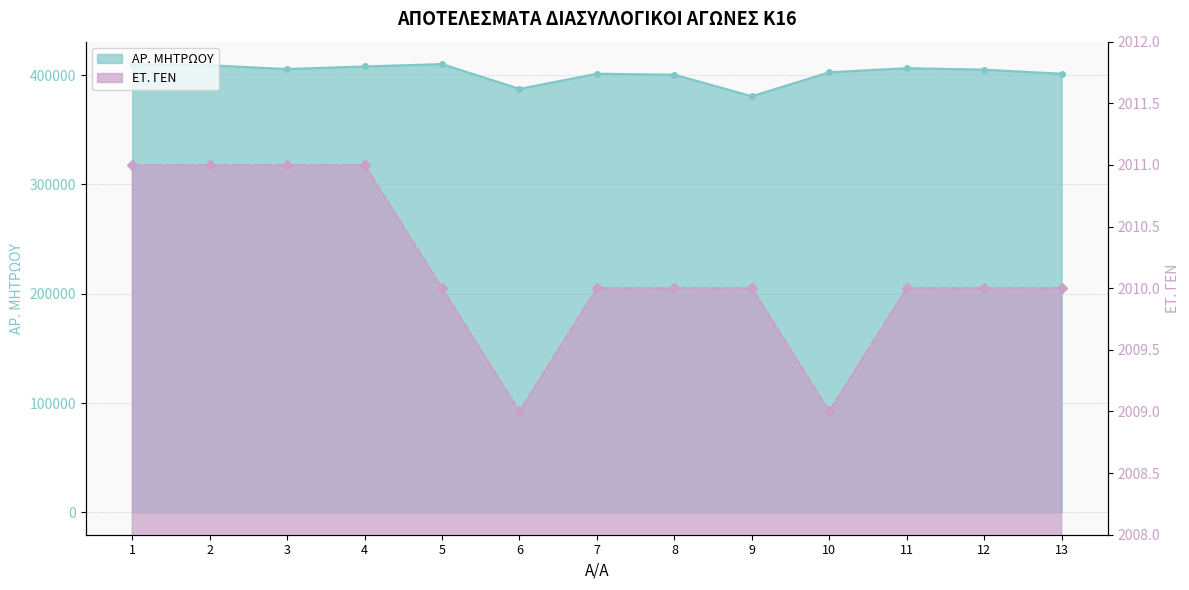

True or false: ET_GEN has a value of 959 at 8.

False